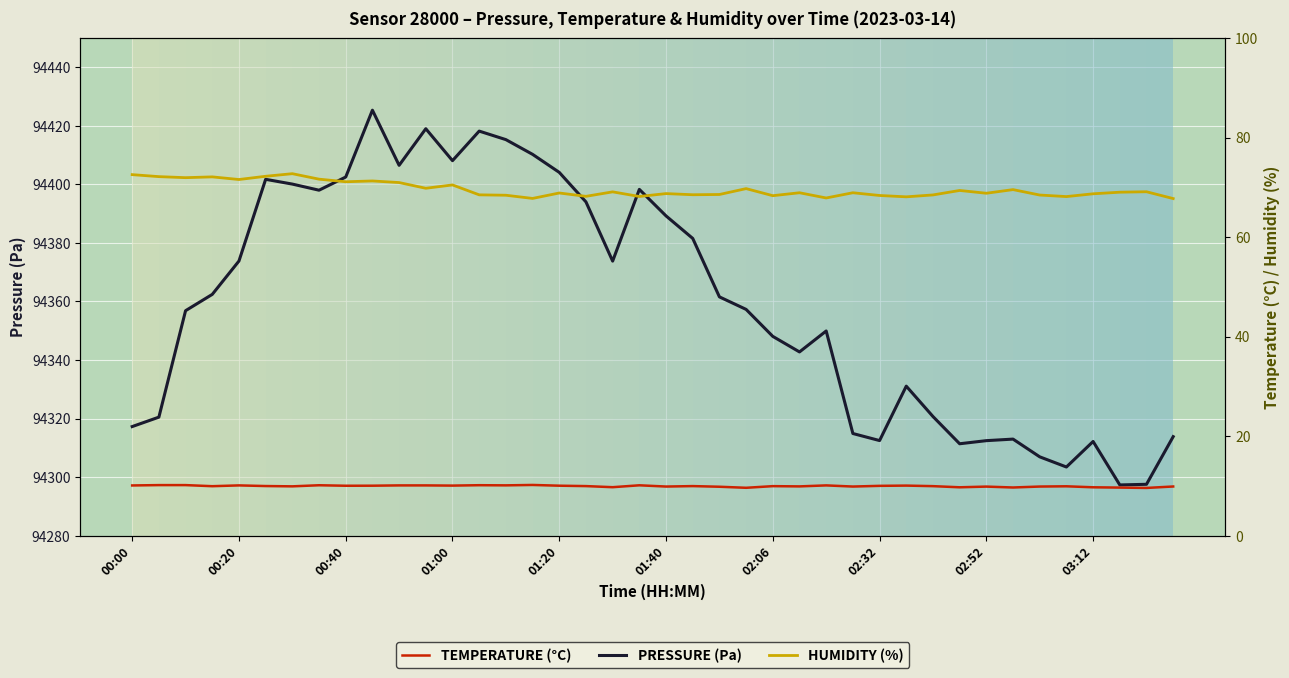

Is it true that humidity equals 68.1 at 35?

True